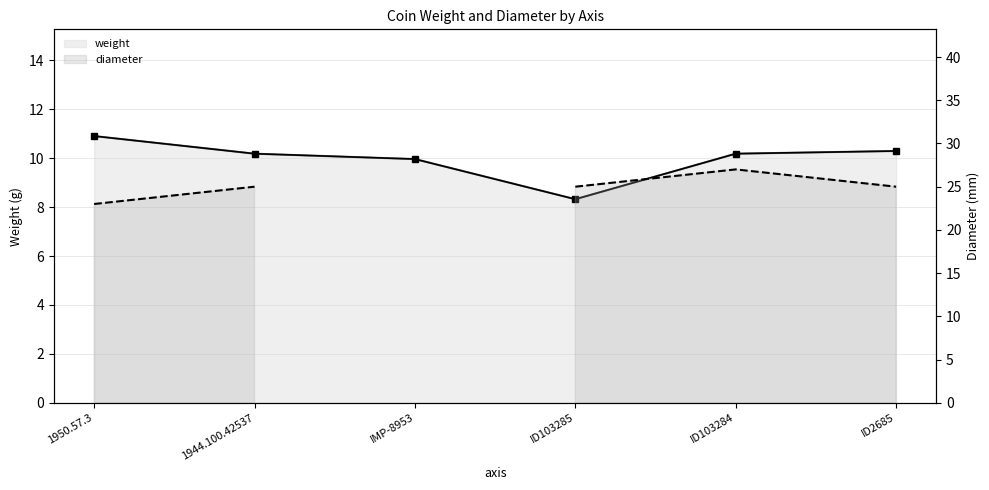

What is the sum of all values?

59.8